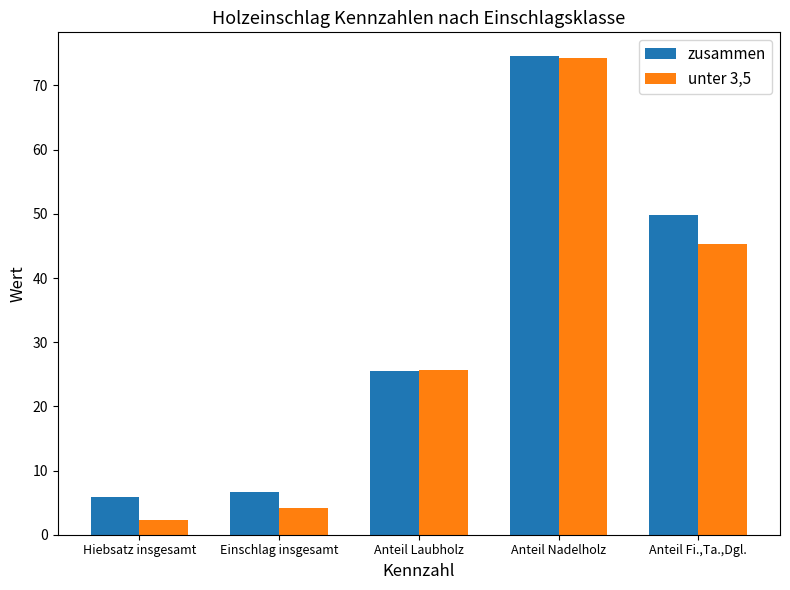

Is it true that unter 3,5 equals 4.2 at Einschlag insgesamt?

True